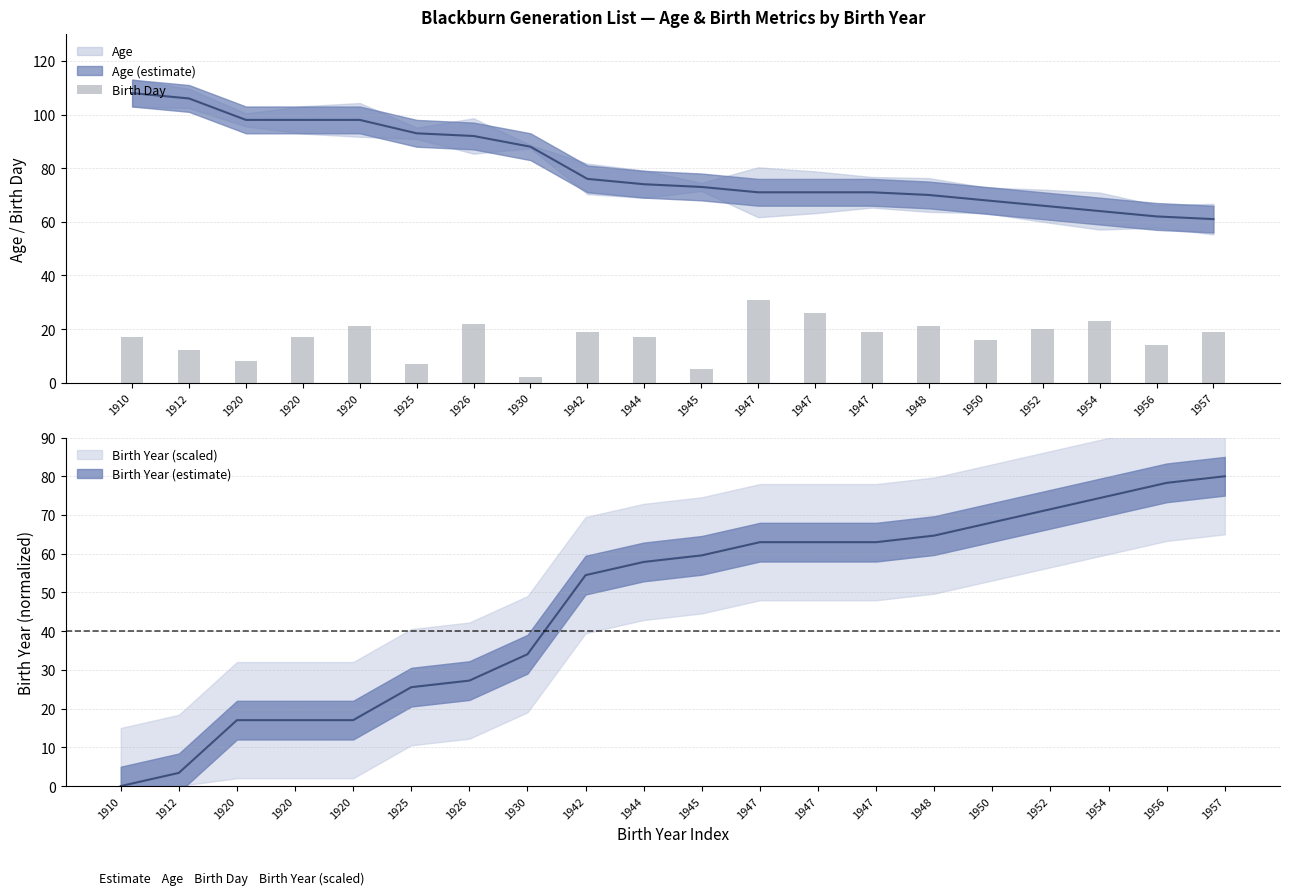

What is the sum of all values?

336